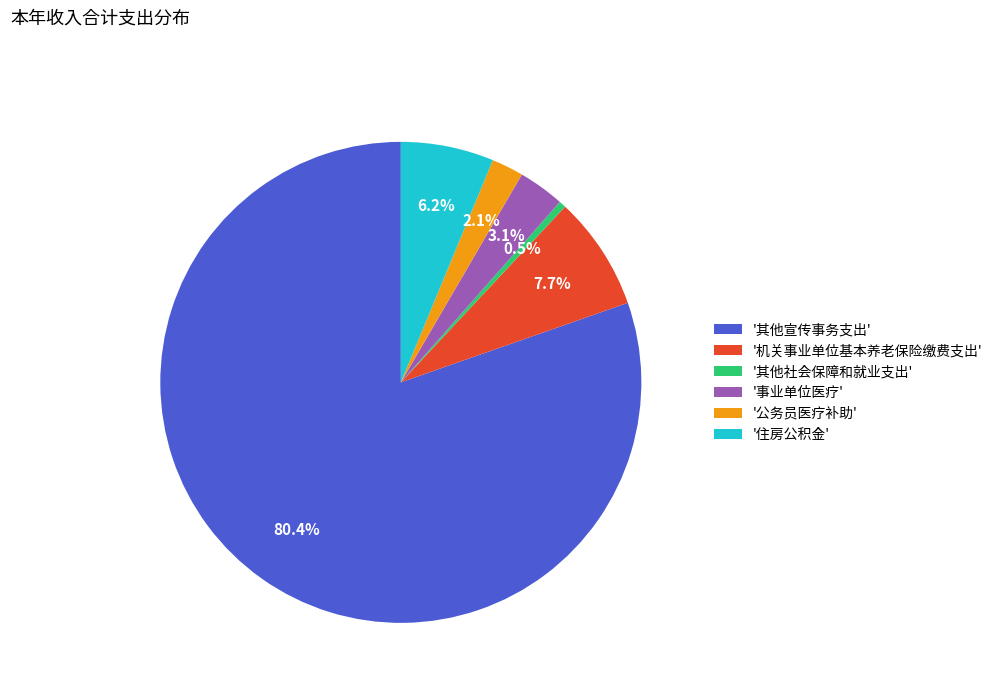

How many segments does this pie chart have?

6